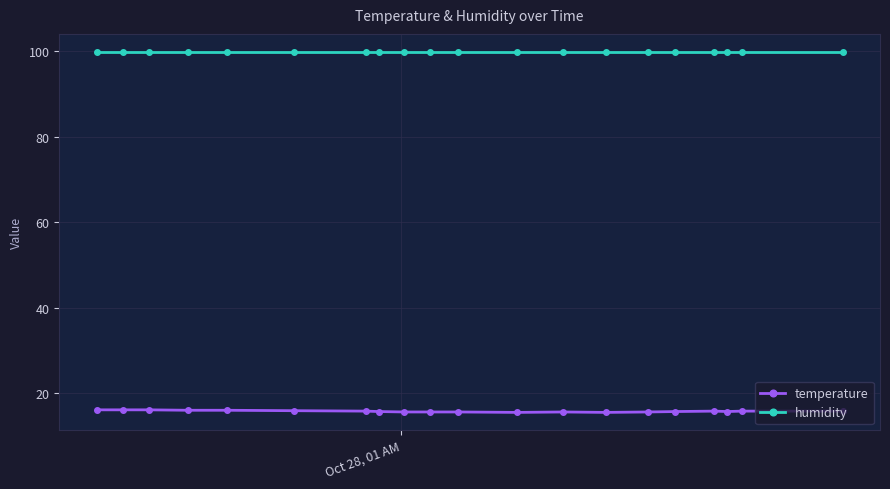

What is the maximum value for temperature?

16.1